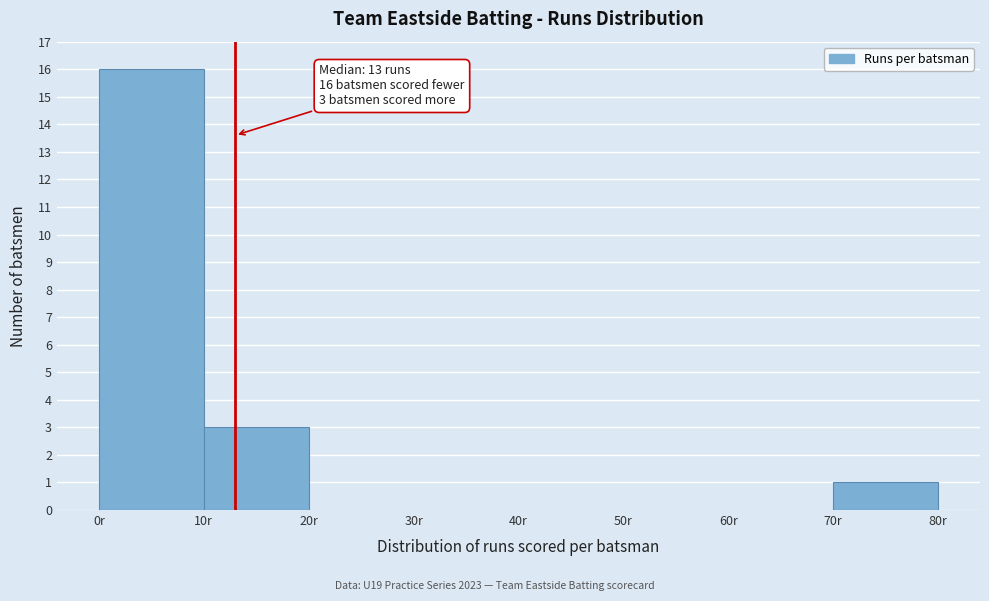

Over which range of the x-axis is the bar tallest?

0 to 10